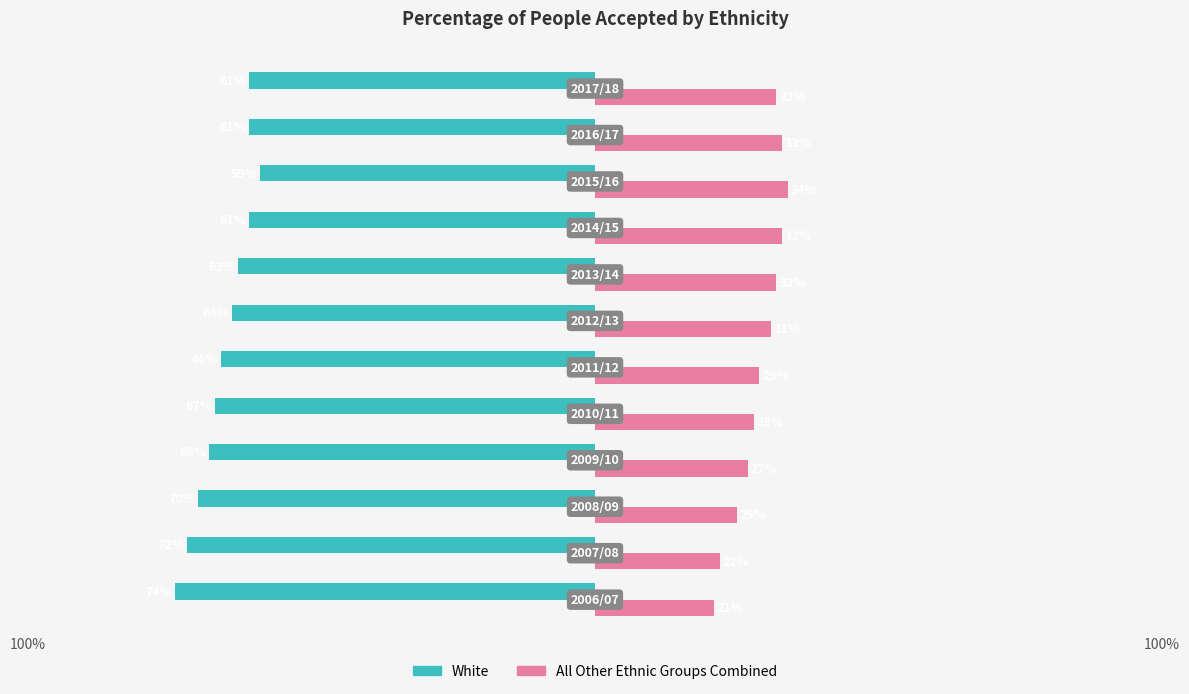

What is the value of the All Other Ethnic Groups Combined bar at the 12th from the left?

32